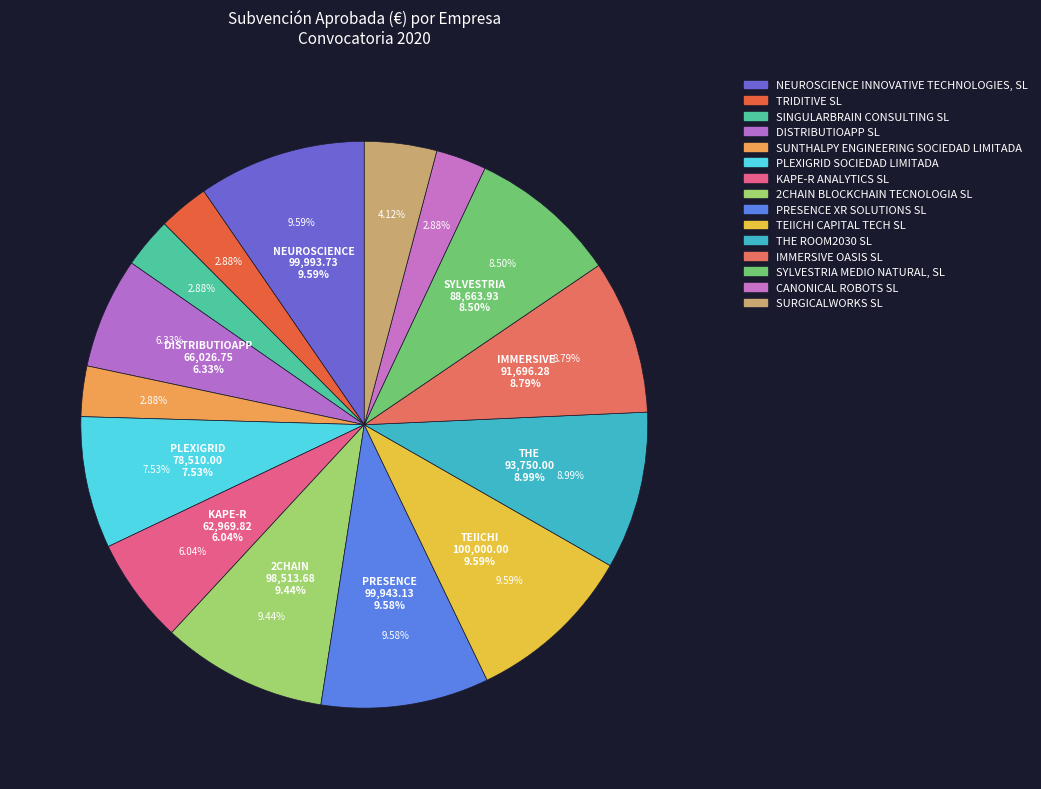

Approximately how many times larger is the value at SURGICALWORKS SL compared to PRESENCE XR SOLUTIONS SL?

0.4